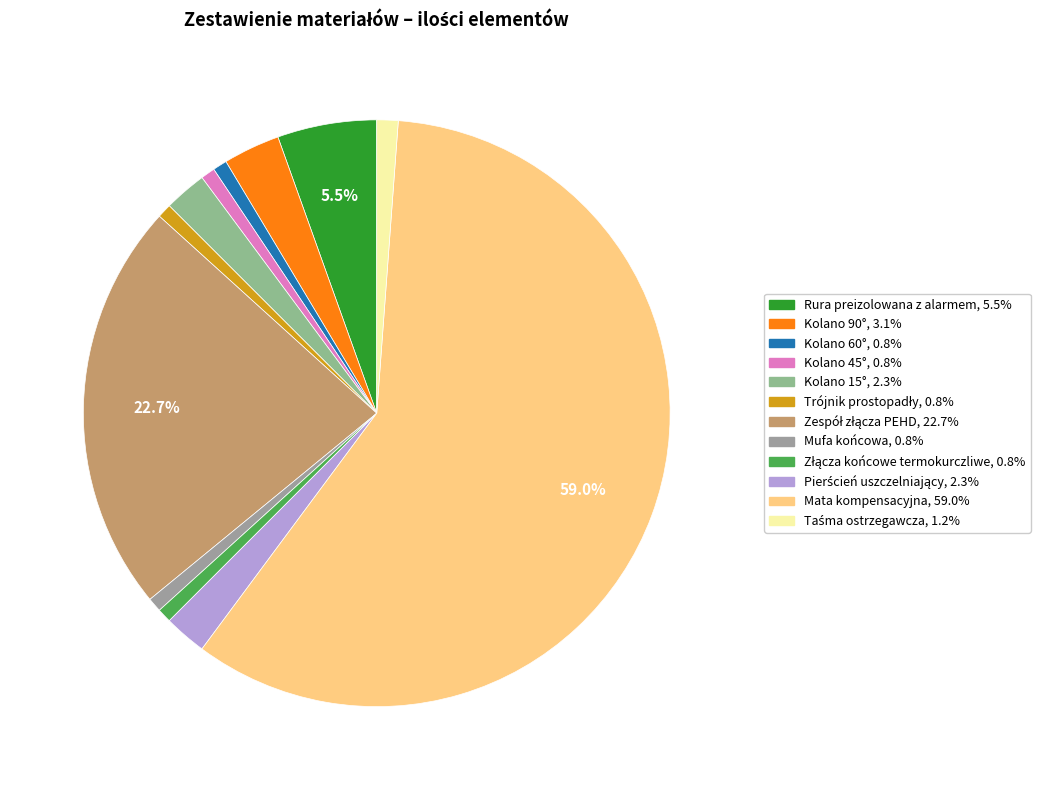

To the nearest percent, what percentage of the pie is Trójnik prostopadły?

1%